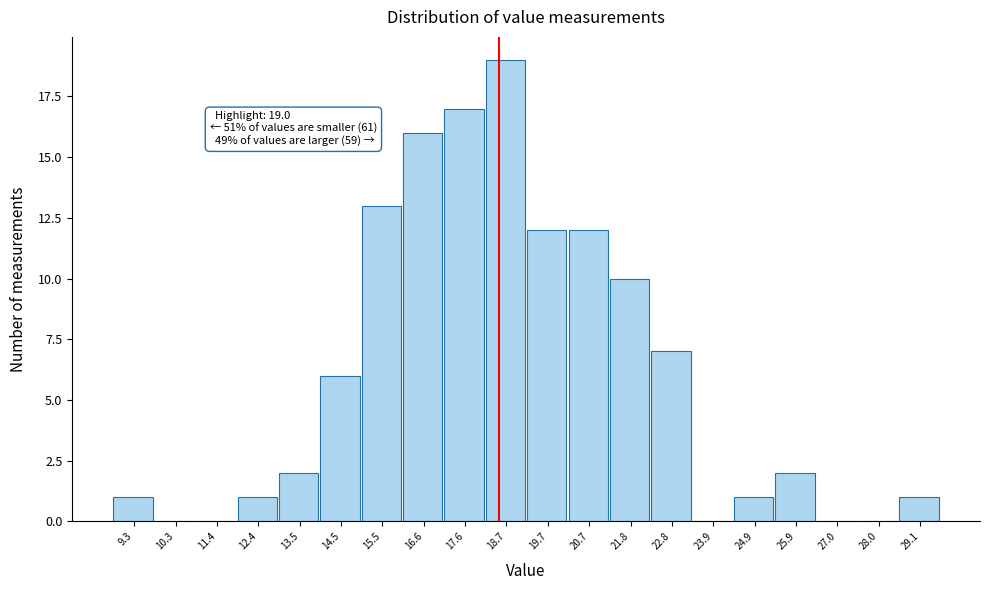

Reading left to right, list all the values displayed in this chart.

9.3=1	10.3=0	11.4=0	12.4=1	13.5=2	14.5=6	15.5=13	16.6=16	17.6=17	18.7=19	19.7=12	20.7=12	21.8=10	22.8=7	23.9=0	24.9=1	25.9=2	27.0=0	28.0=0	29.1=1